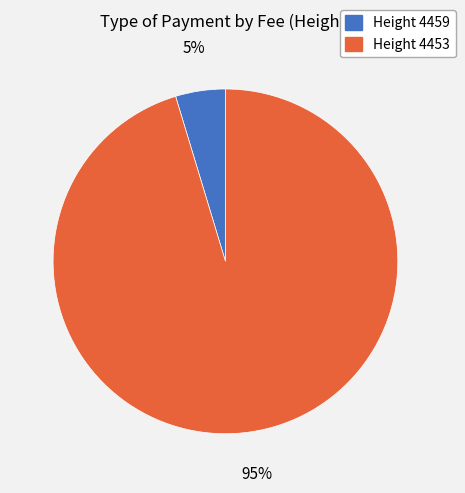

Which slice is the smallest?

Height 4459